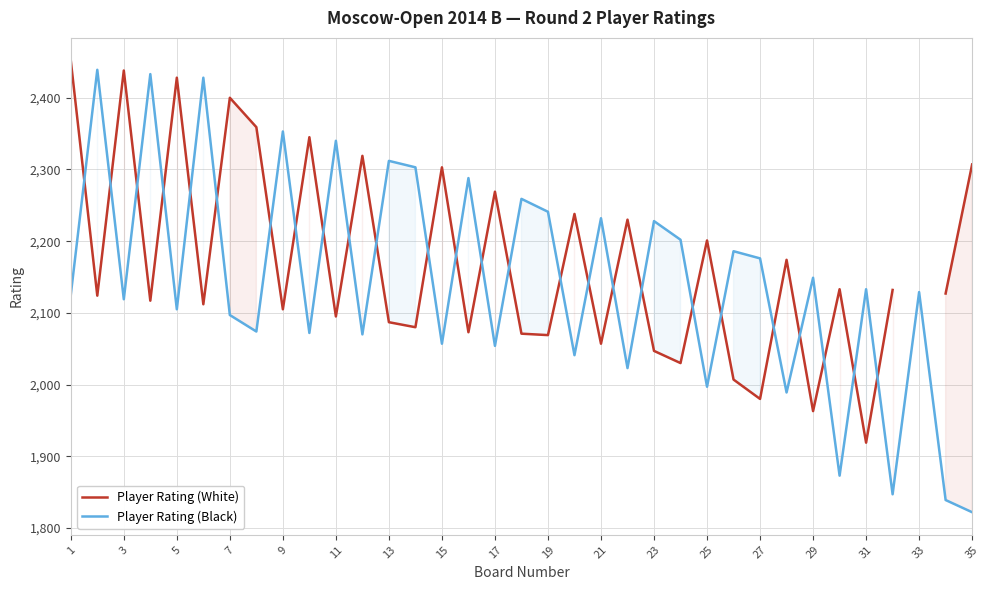

How many series are shown in this chart?

2